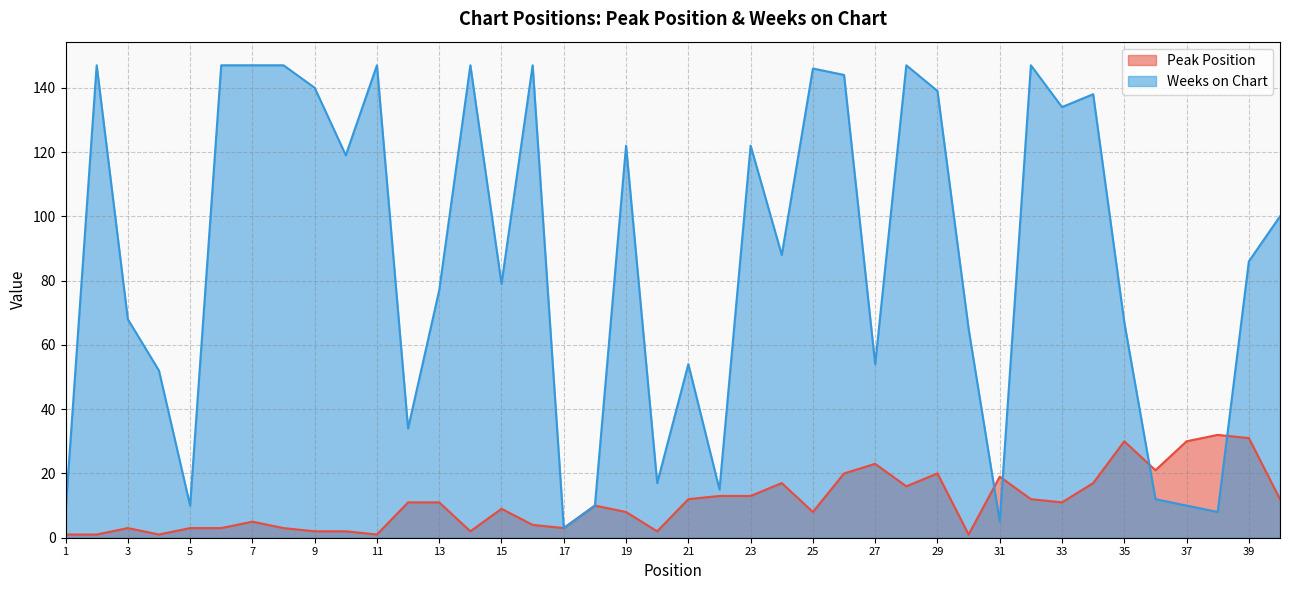

List the series in order of their overall mean, highest first.

Weeks on Chart, Peak Position